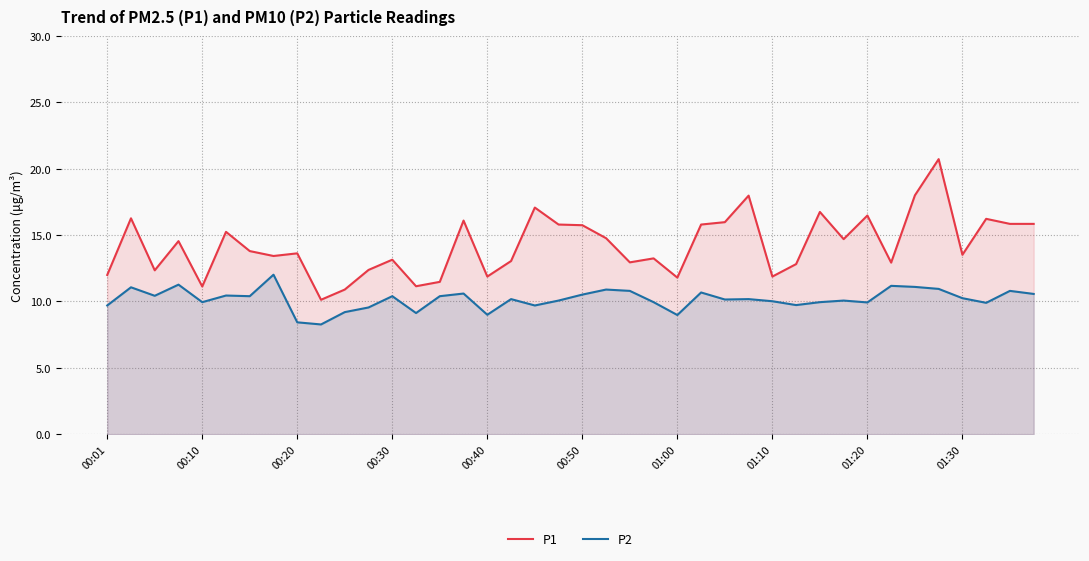

What are all the series names shown in the legend?

P1, P2